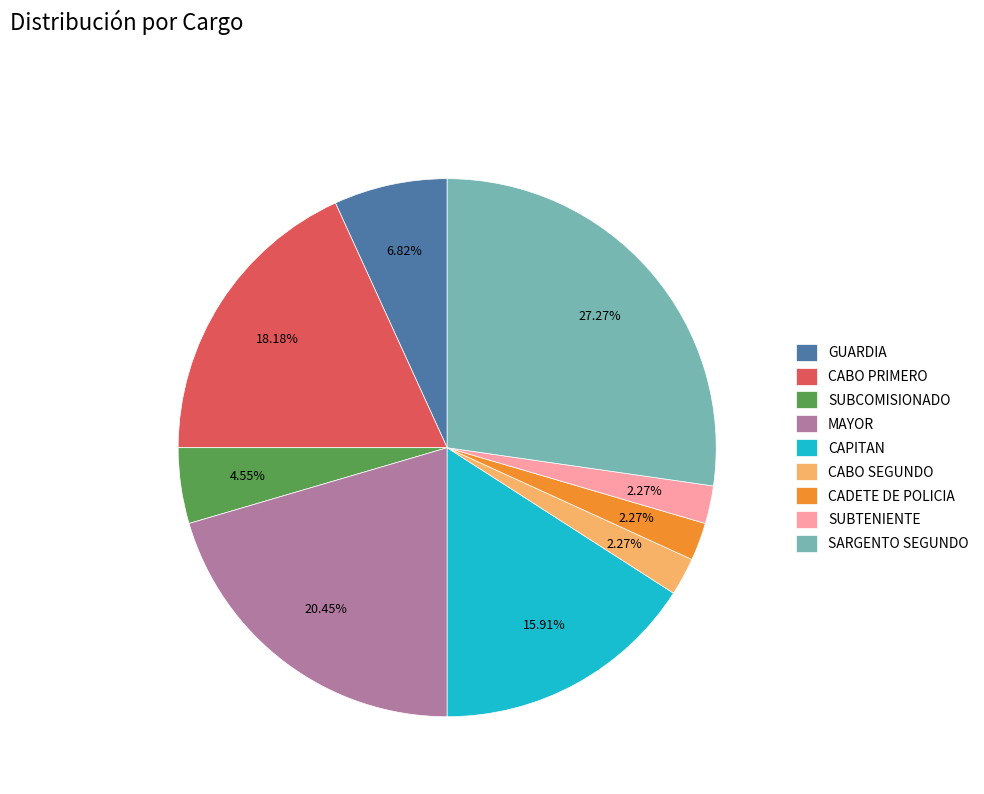

What percentage is NOT represented by CAPITAN?

84.1%